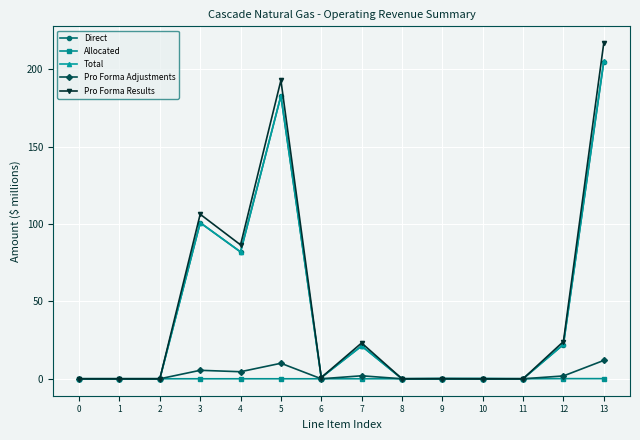

Does the chart have visible grid lines?

Yes